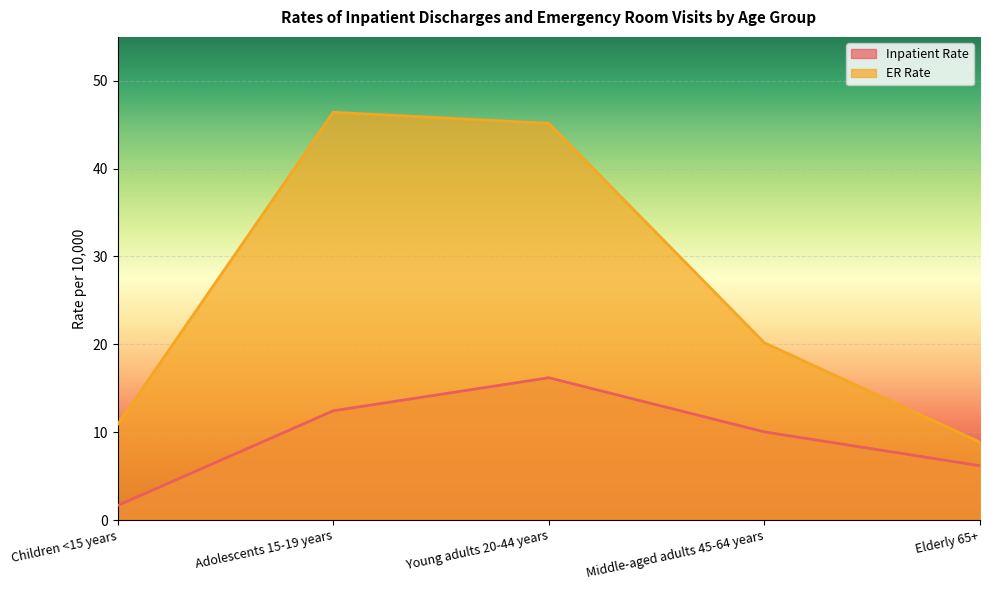

How many data points in ER Rate are above 20?

3